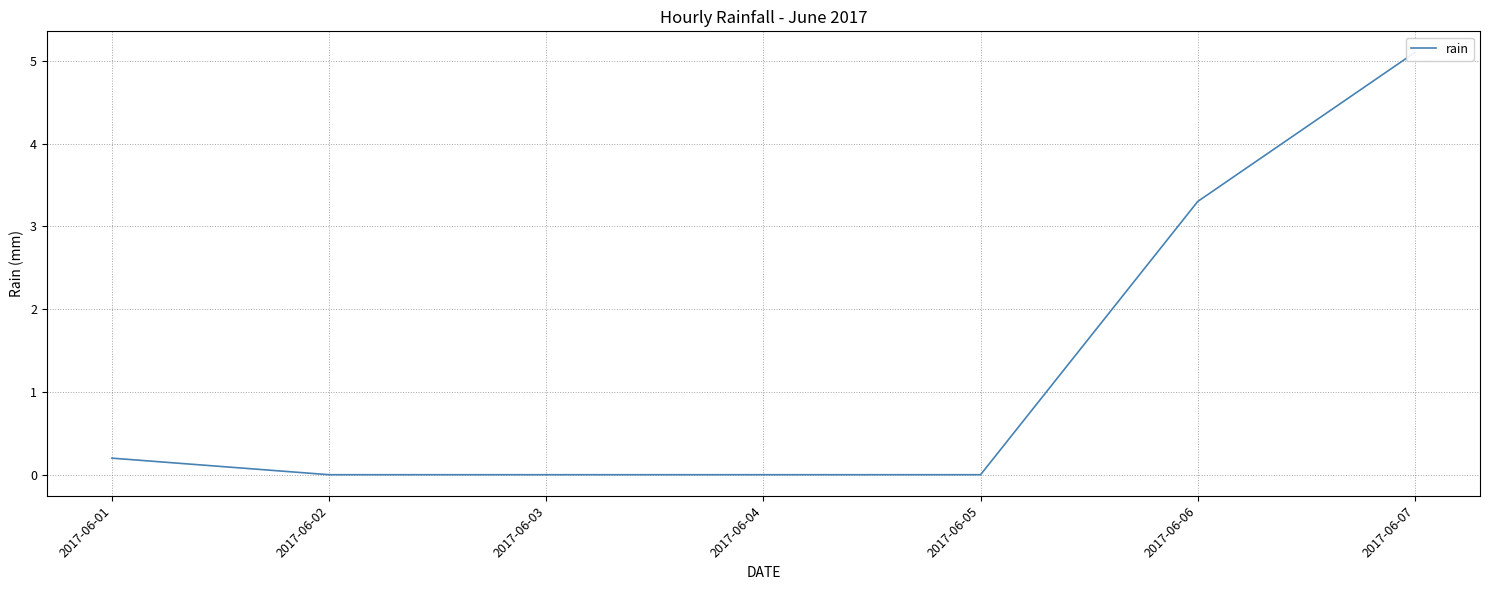

List the labels in order of value, smallest first.

2017-06-02, 2017-06-03, 2017-06-04, 2017-06-05, 2017-06-01, 2017-06-06, 2017-06-07